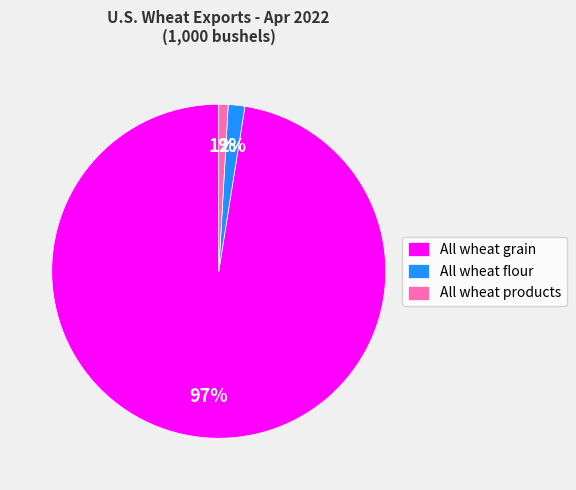

Which has a higher value, All wheat products or All wheat flour?

All wheat flour